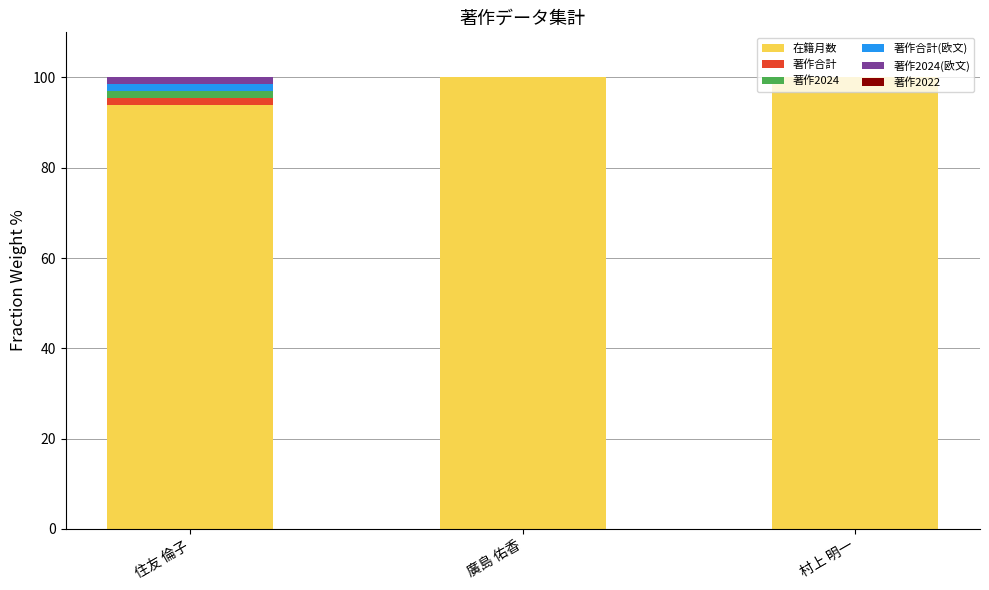

What is the total value across all series at 村上 明一?

100.0